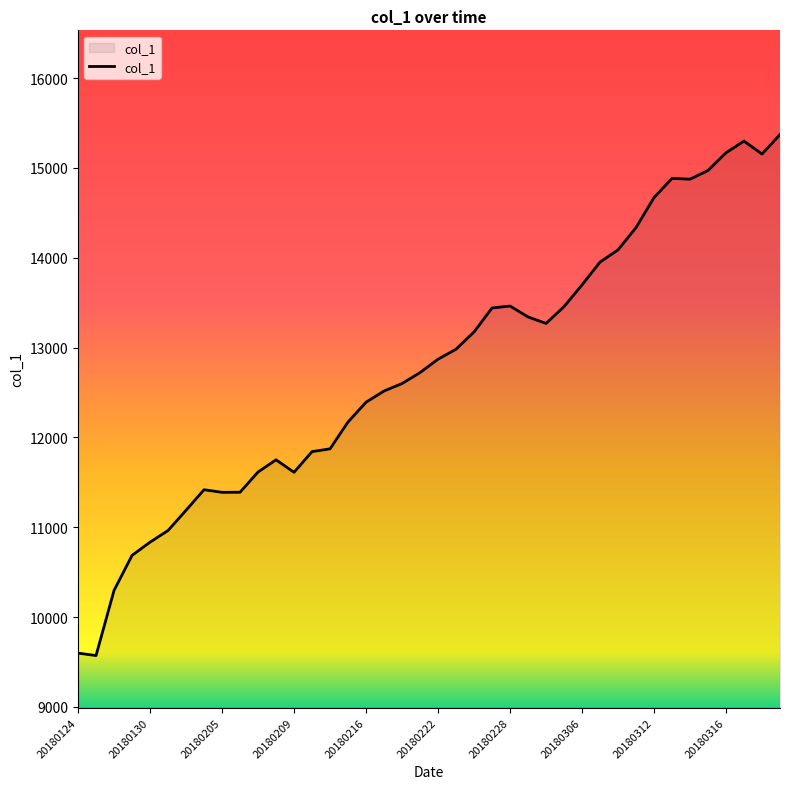

What is the maximum value shown in the chart?

15372